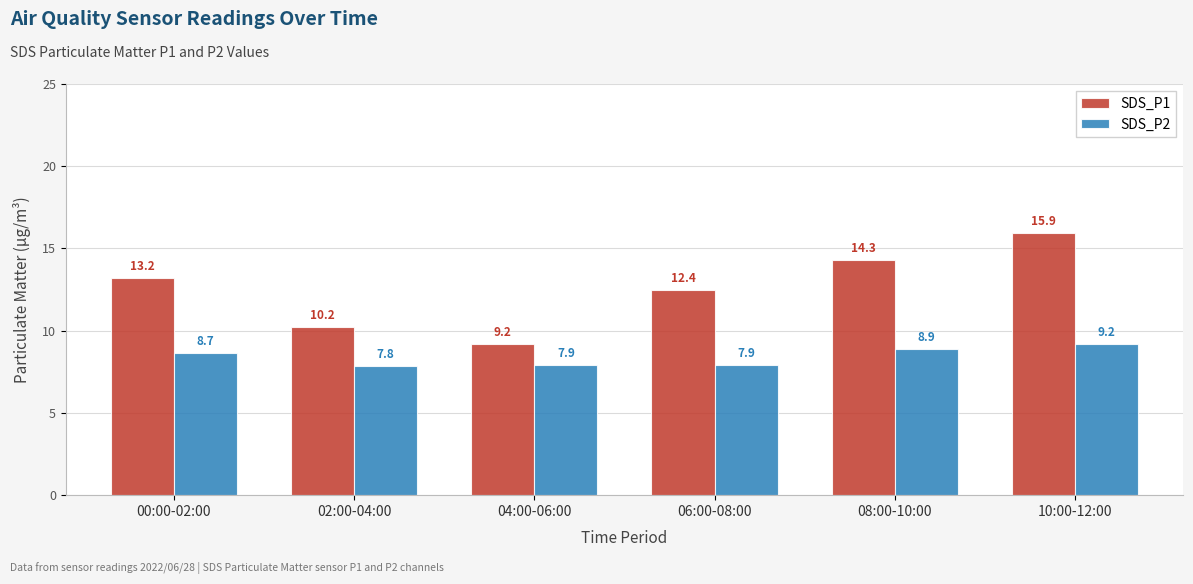

Which label corresponds to the largest value in the chart?

10:00-12:00